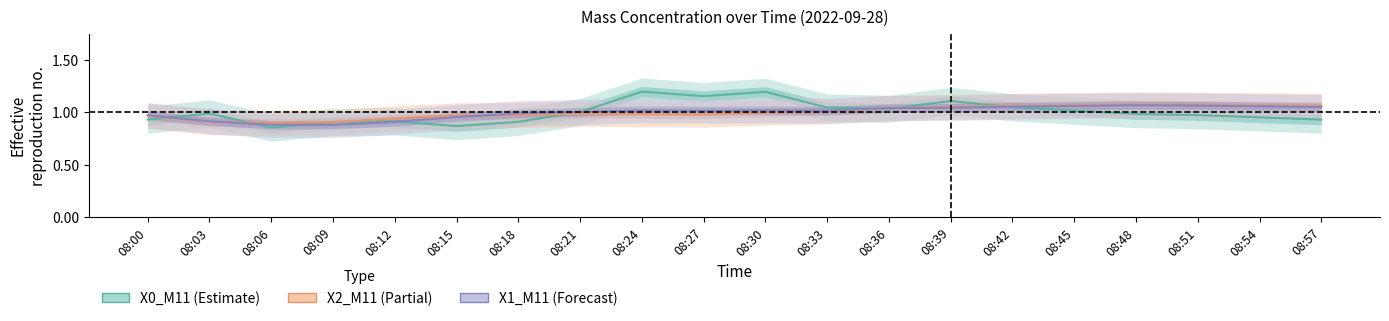

After their last crossing, which series has the higher values: X0_M11 or X2_M11?

X2_M11